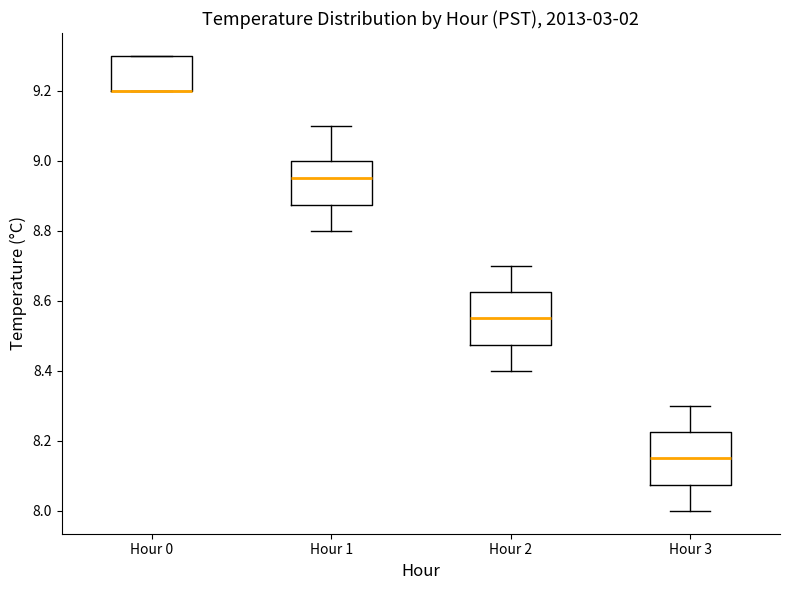

Reading left to right, read every box against the y-axis: the position of its median line, the range the box covers, and the ends of its whiskers. The values are not printed on the chart, so give them approximately, as read against the axis.

Hour 0: median 9.20 (drawn on the box's lower edge), box 9.20 to 9.30, whiskers 9.20 to 9.30
Hour 1: median 8.96, box 8.88 to 9.00, whiskers 8.80 to 9.10
Hour 2: median 8.56, box 8.48 to 8.62, whiskers 8.40 to 8.70
Hour 3: median 8.16, box 8.08 to 8.22, whiskers 8.00 to 8.30